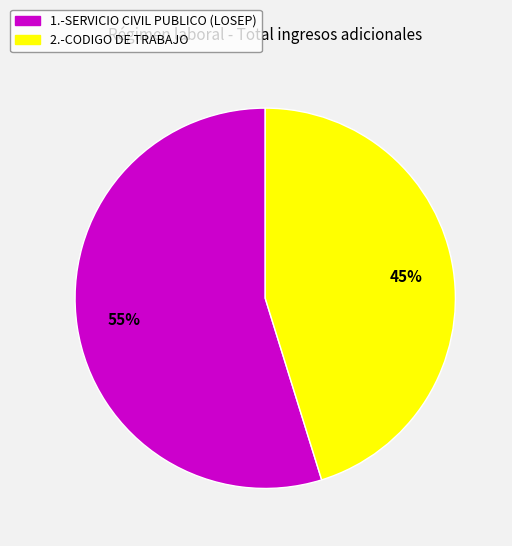

Rank the categories by value from highest to lowest.

1.-SERVICIO CIVIL PUBLICO (LOSEP), 2.-CODIGO DE TRABAJO